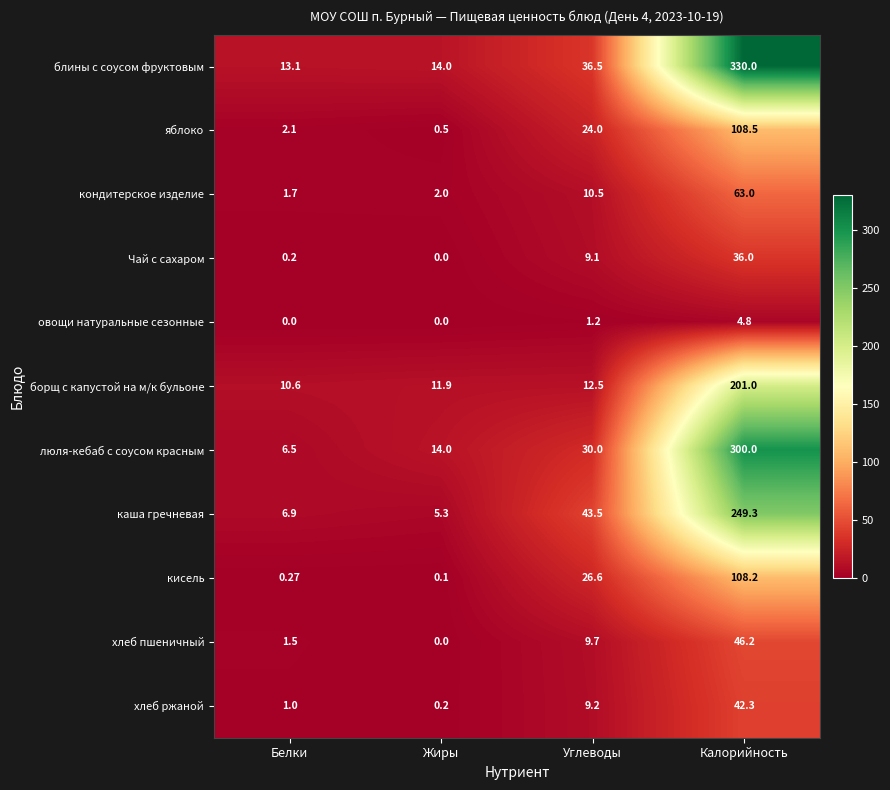

At which label is хлеб ржаной closest to 21?

Углеводы